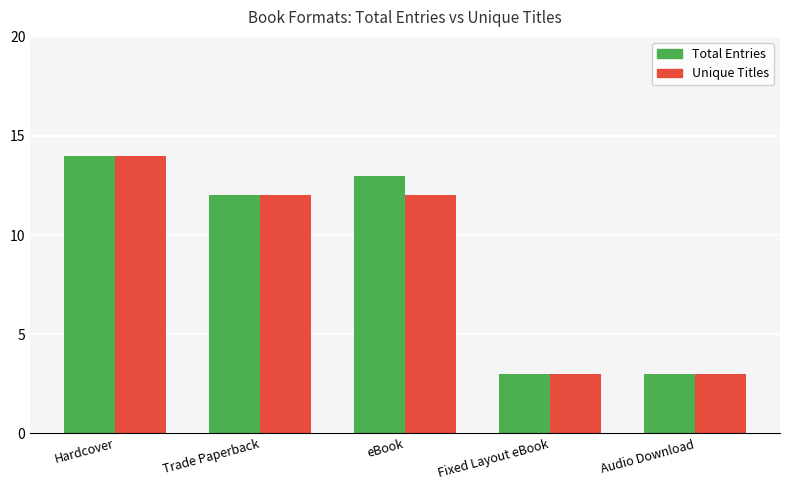

The Total Entries series shows 5 at Hardcover. True or false?

False